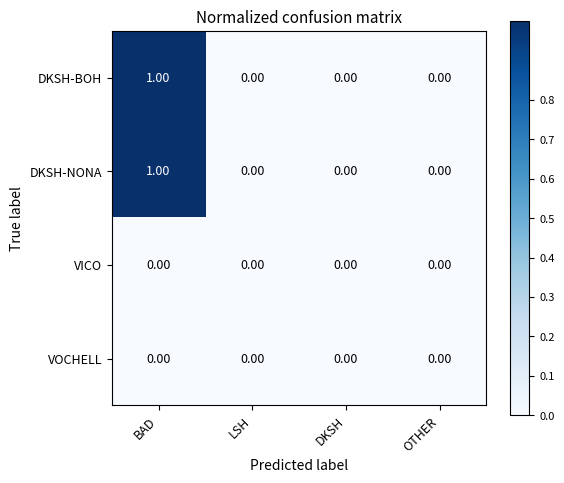

At which category is the sum across all series the highest?

BAD